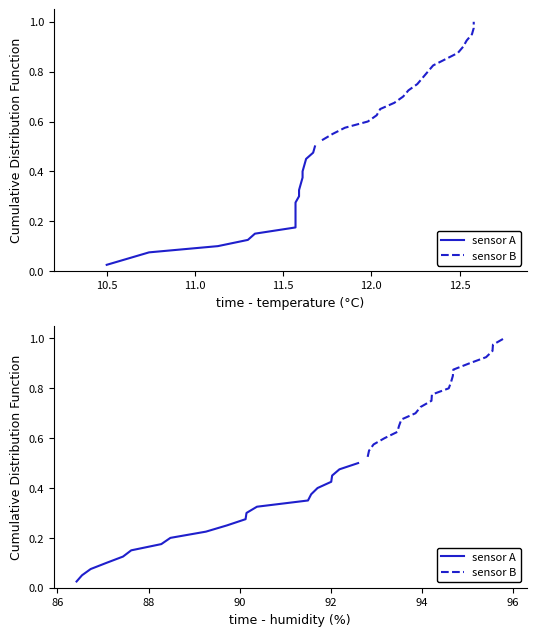

Does the chart have visible grid lines?

No